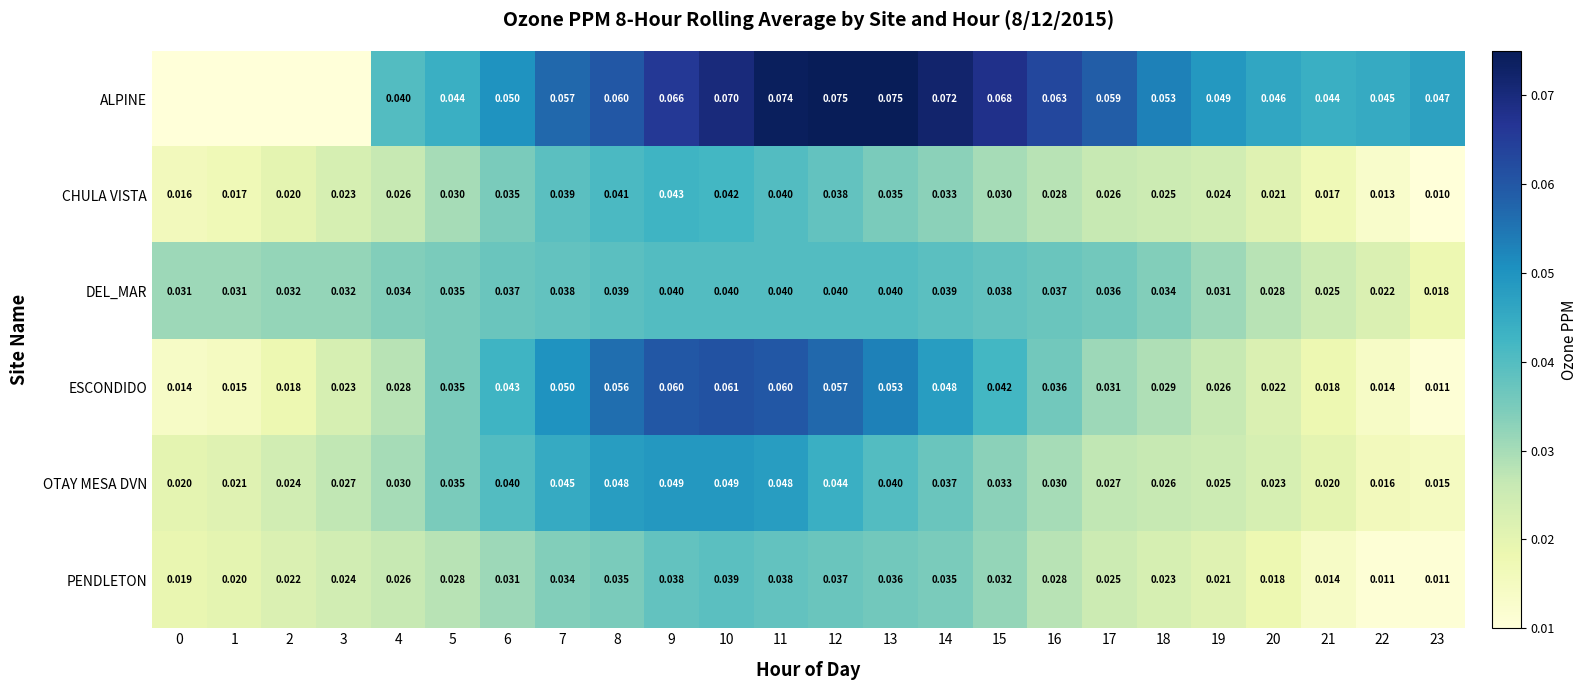

Is the value of PENDLETON at 14 greater than the value of DEL_MAR at 15?

No